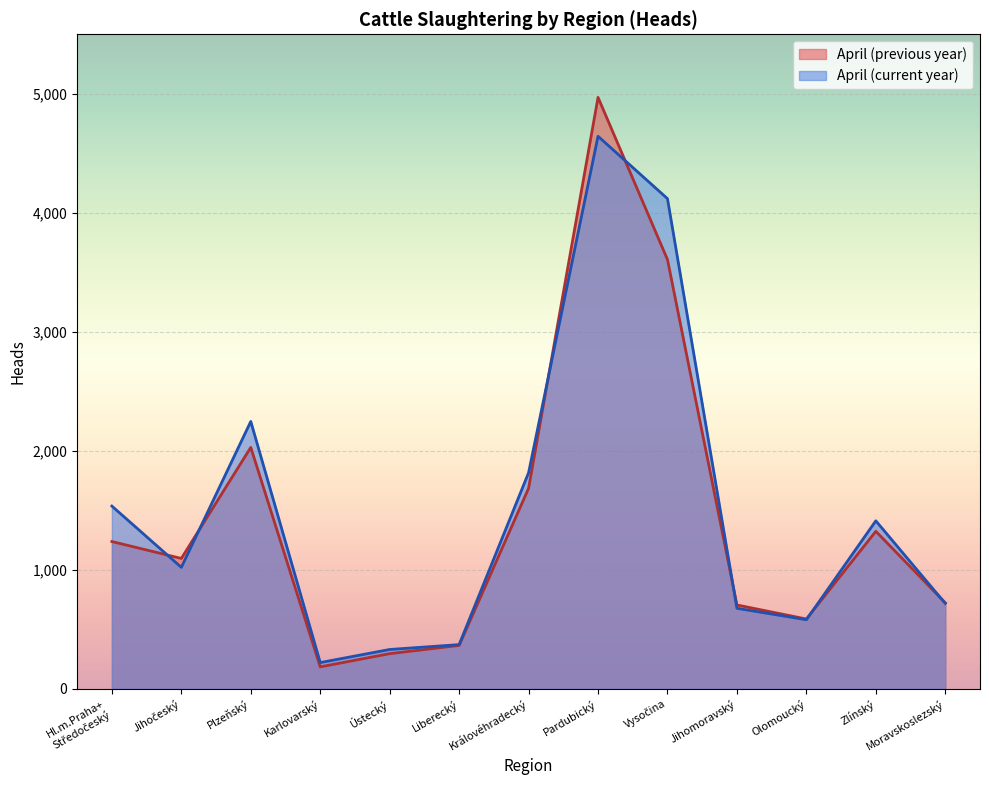

How many interior local peaks does the April (current year) series have?

3